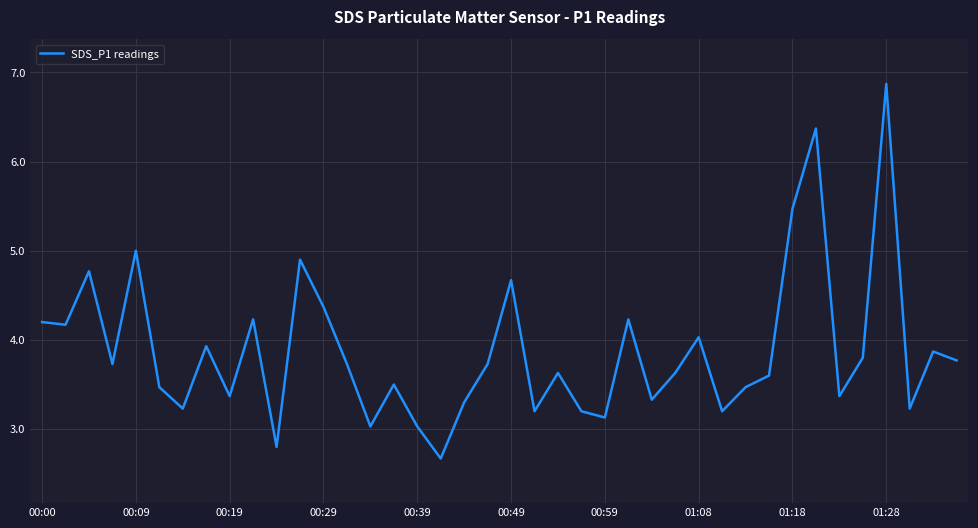

What is the minimum value shown in the chart?

2.7